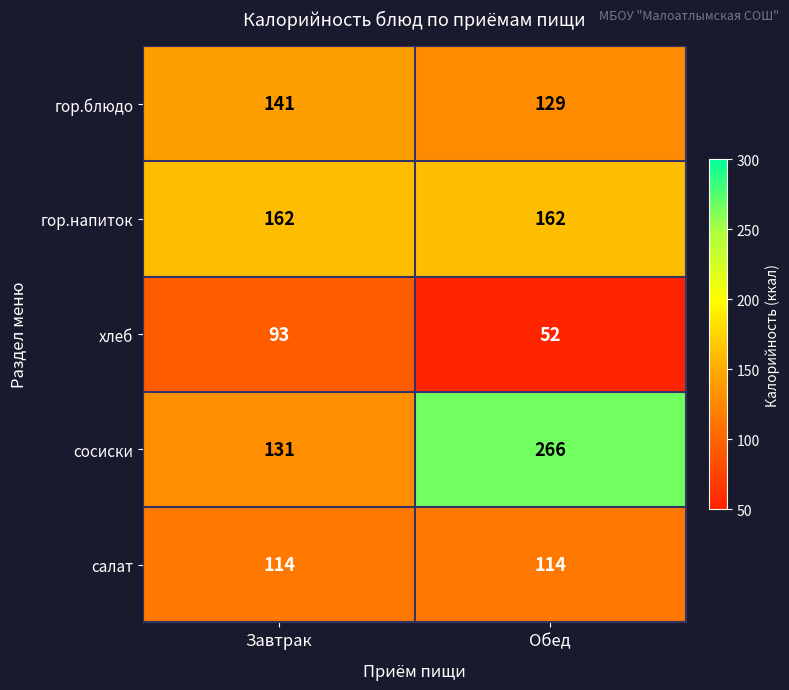

Which series has the widest spread of values?

сосиски